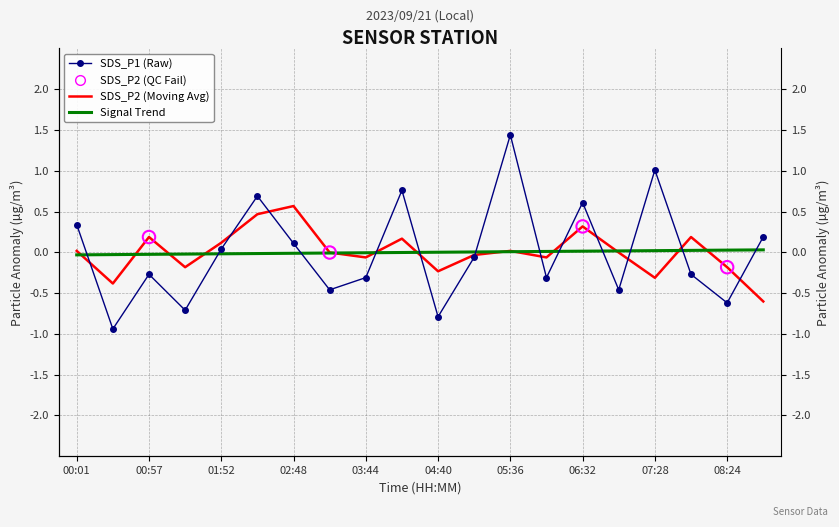

At which category is the sum across all series the highest?

05:36